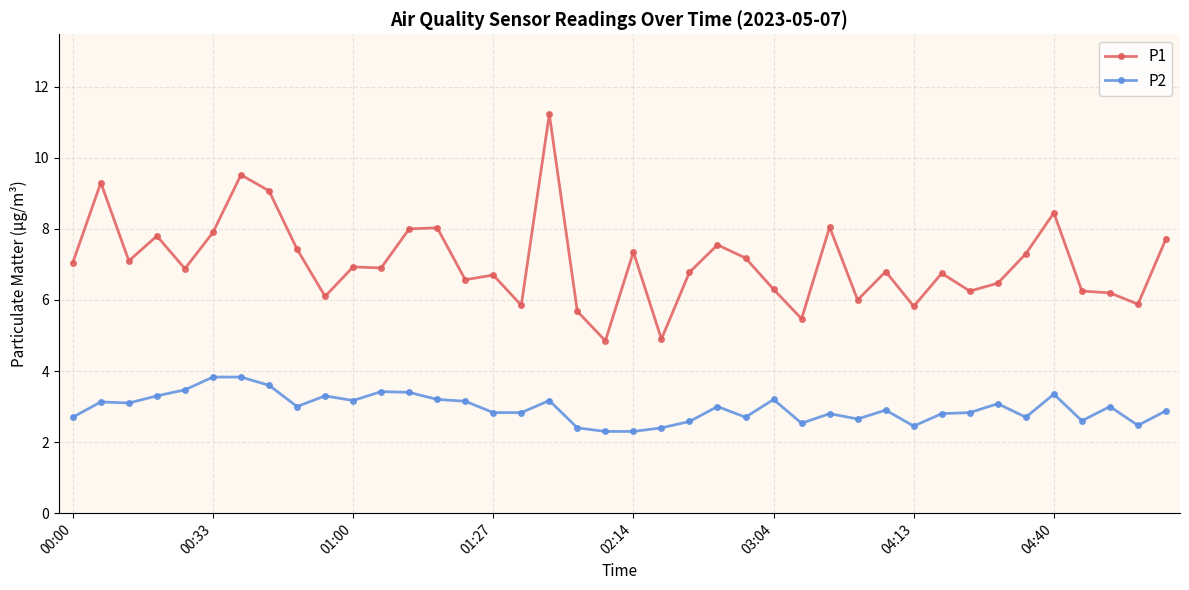

What is the difference between the second highest and minimum values in the P1 series?

4.7